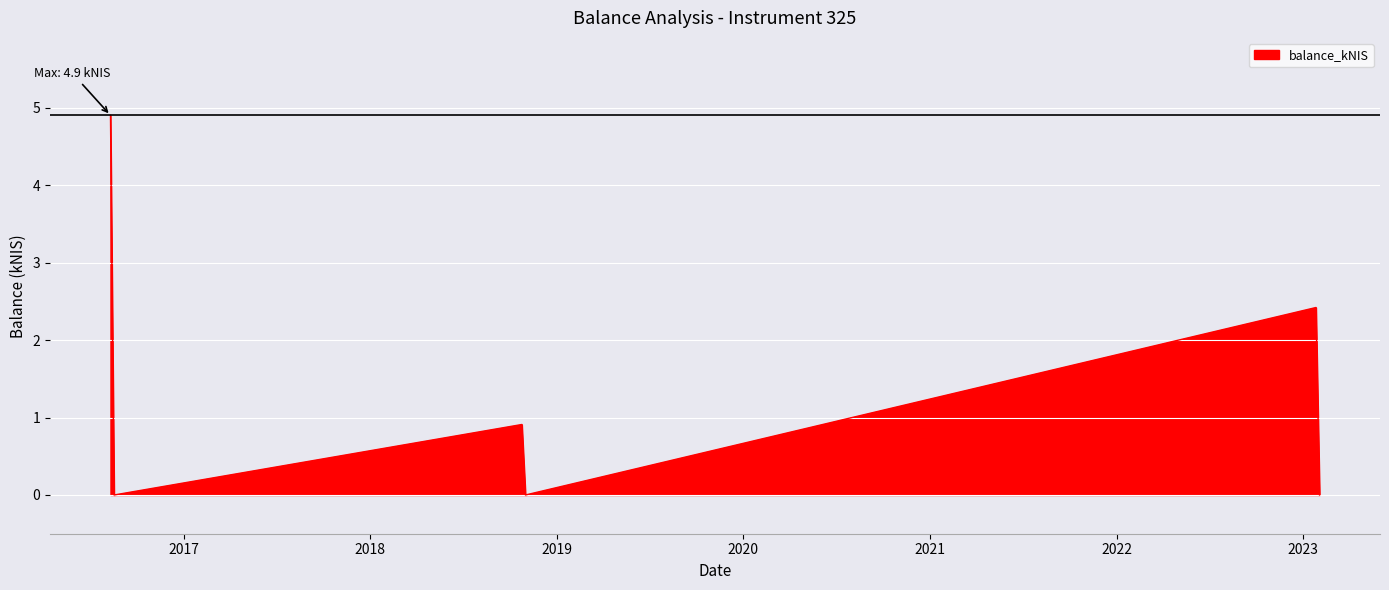

True or false: there are more than 1 points higher than both neighbors.

True